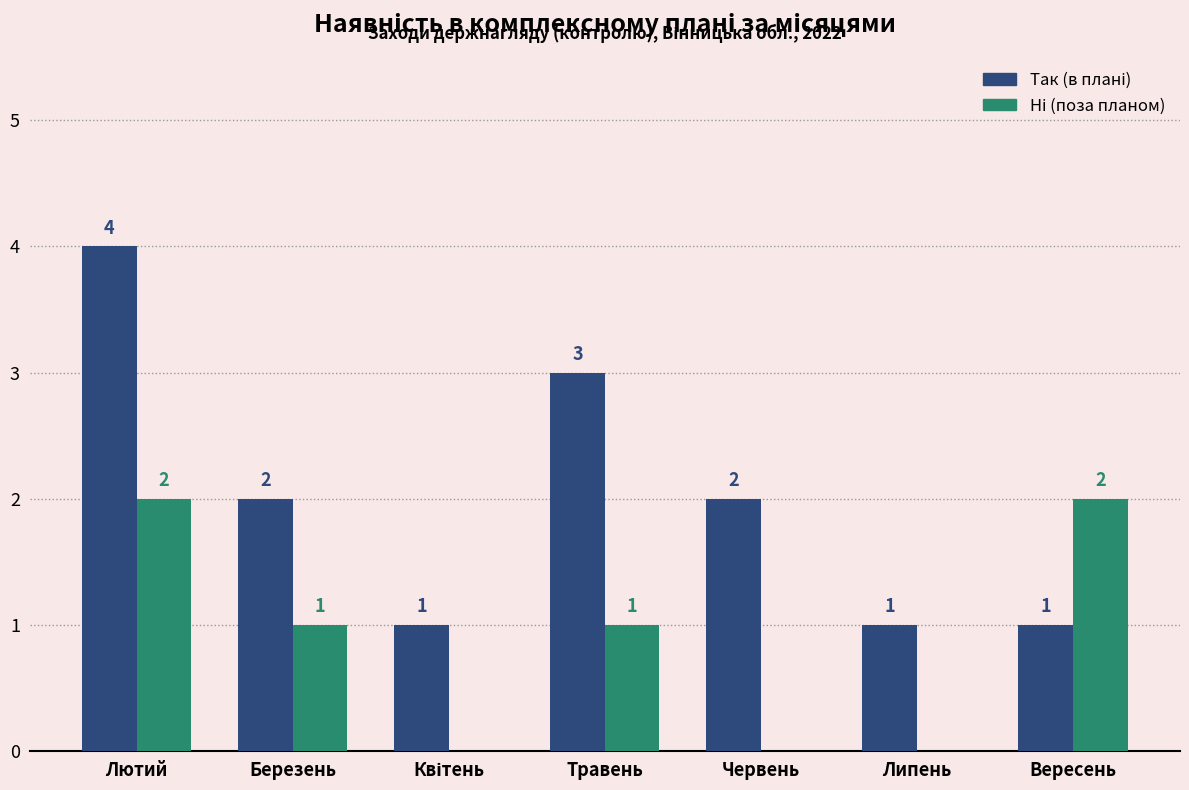

What is the total value across all series at Травень?

4